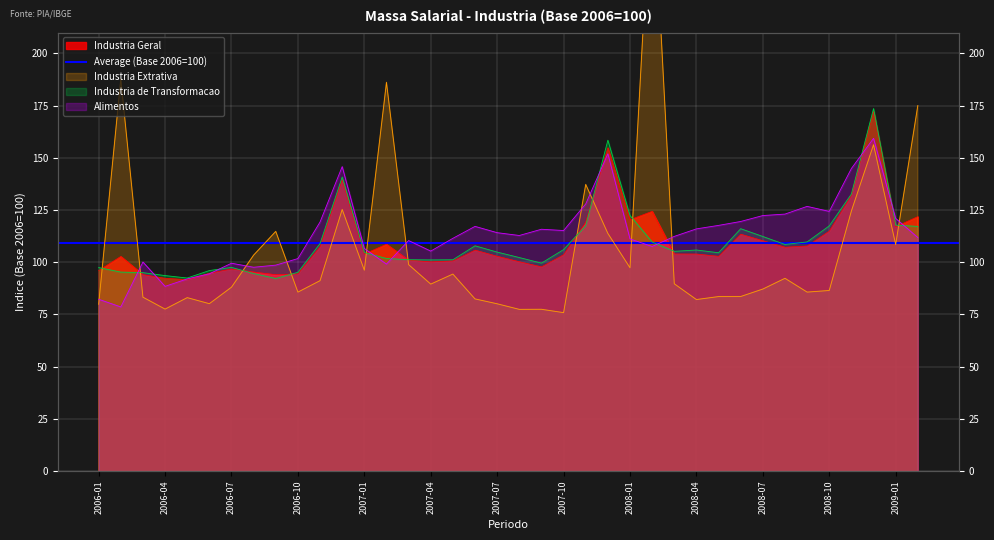

What is the lowest value of the Alimentos series?

78.6